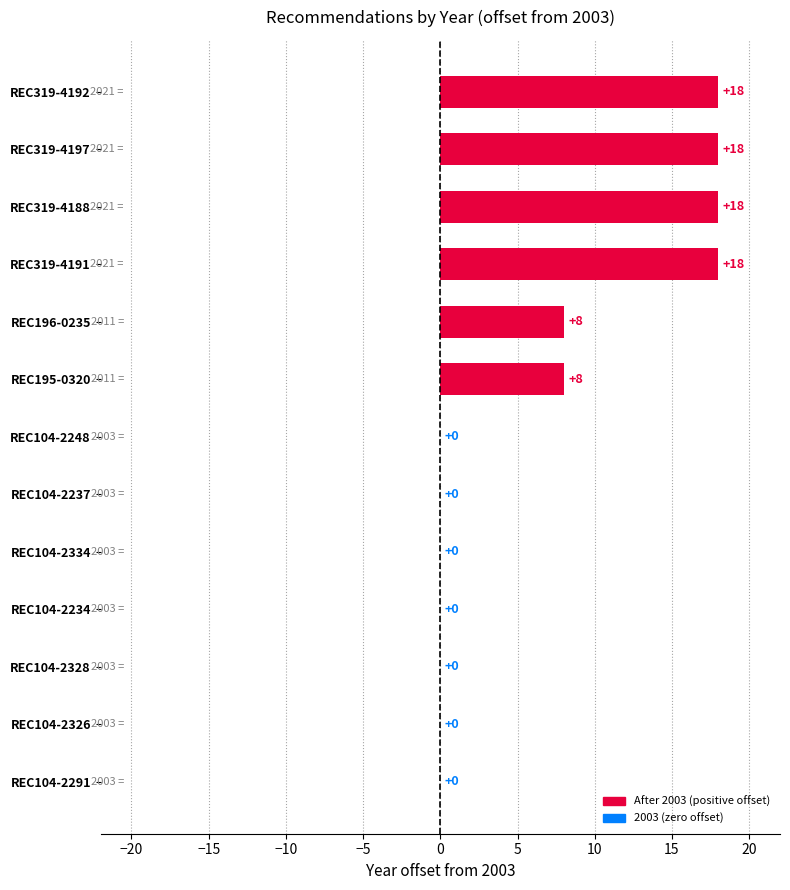

What is the ratio of the value at REC319-4192 to the value at REC319-4188?

1.0